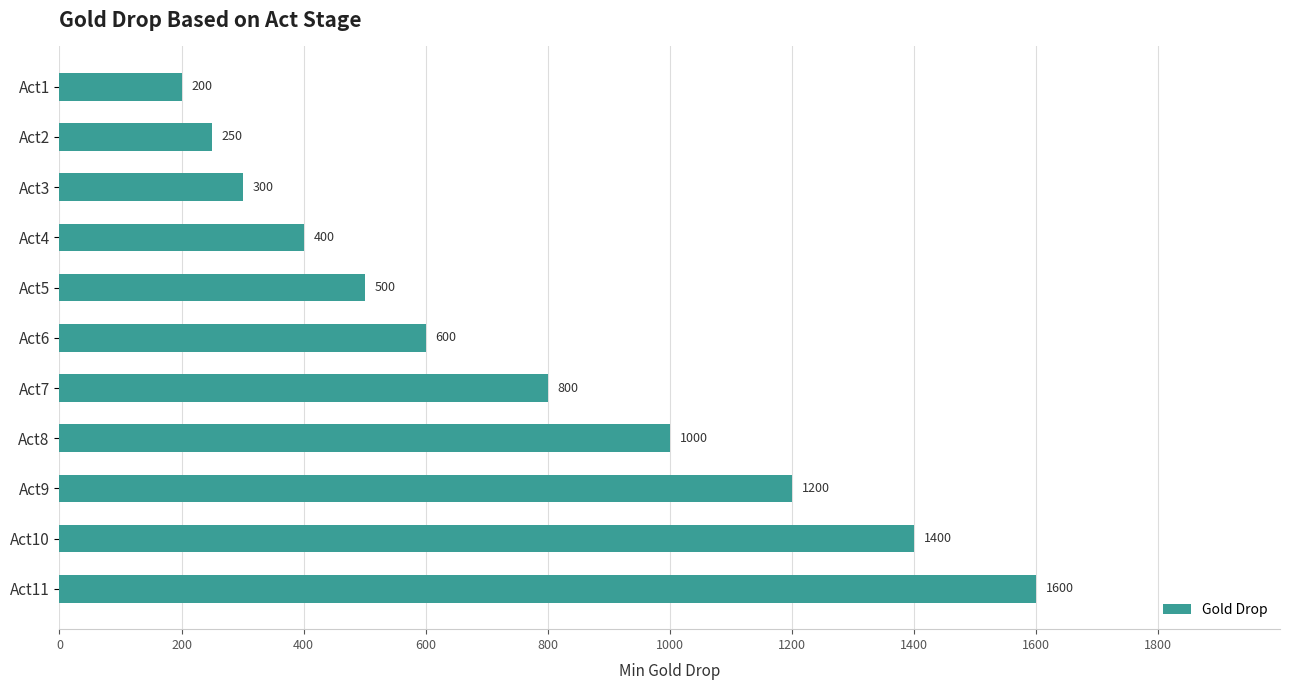

At which label is the value closest to 900?

Act7